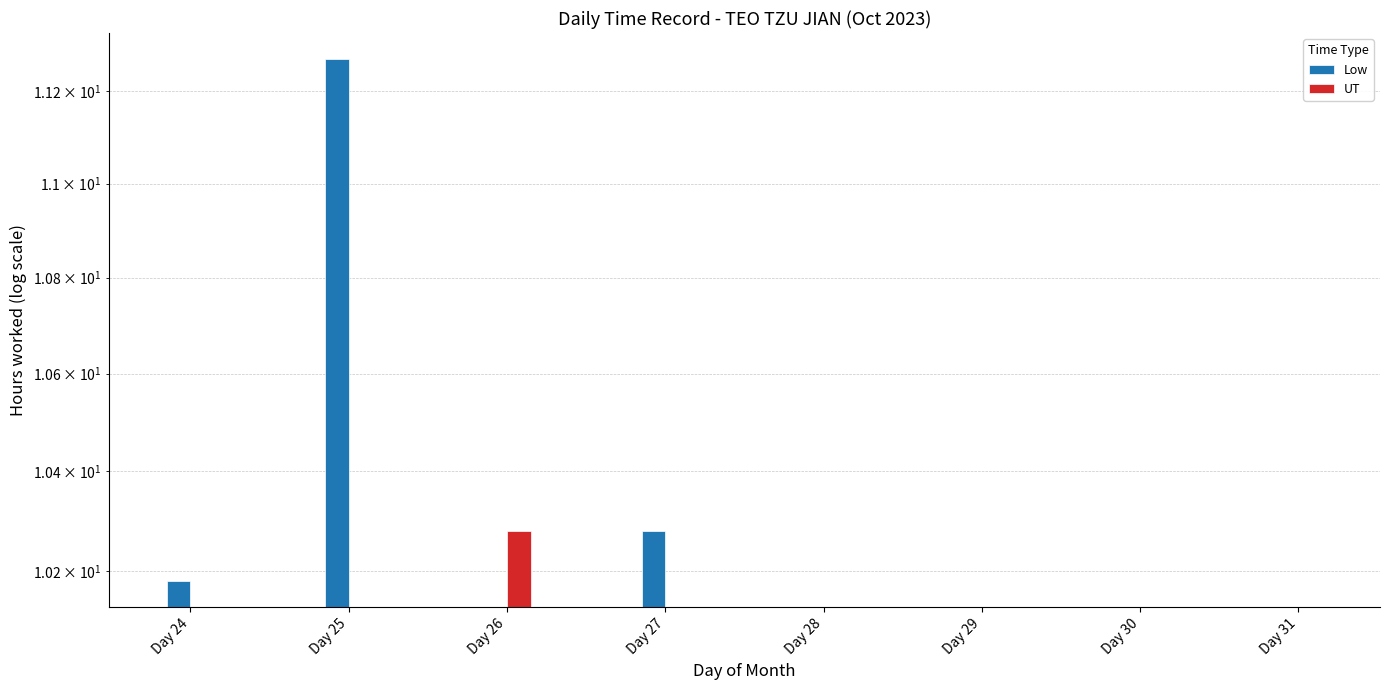

What is the sum of the UT values at Day 28 and Day 26?

10.3